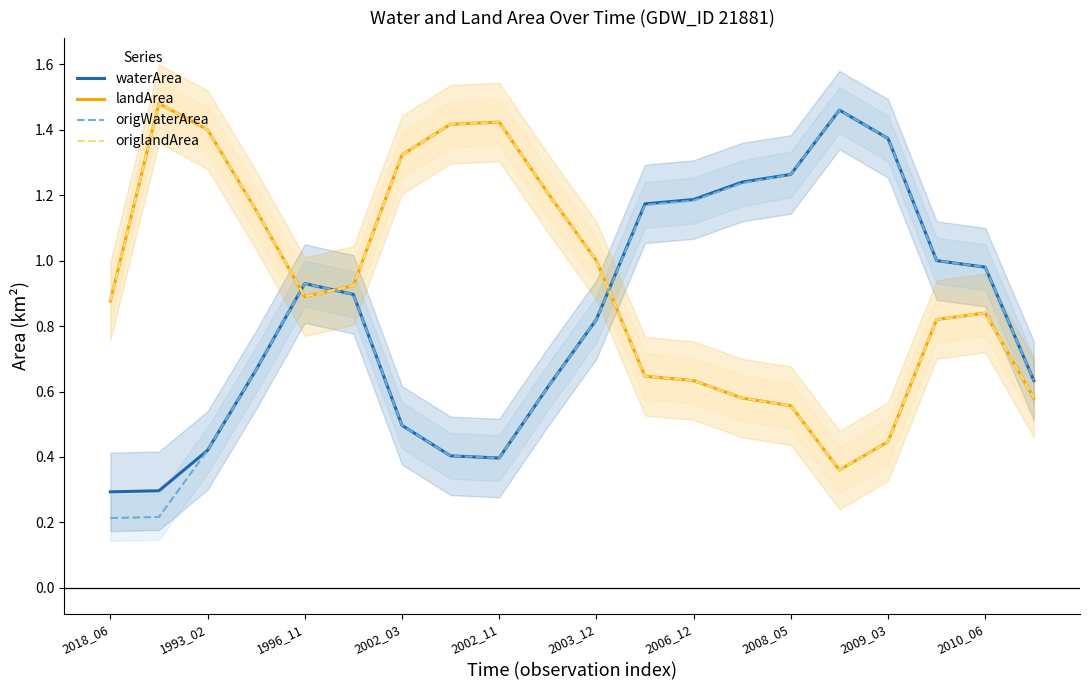

True or false: origWaterArea has a value of 0.4 at 2009_03.

False